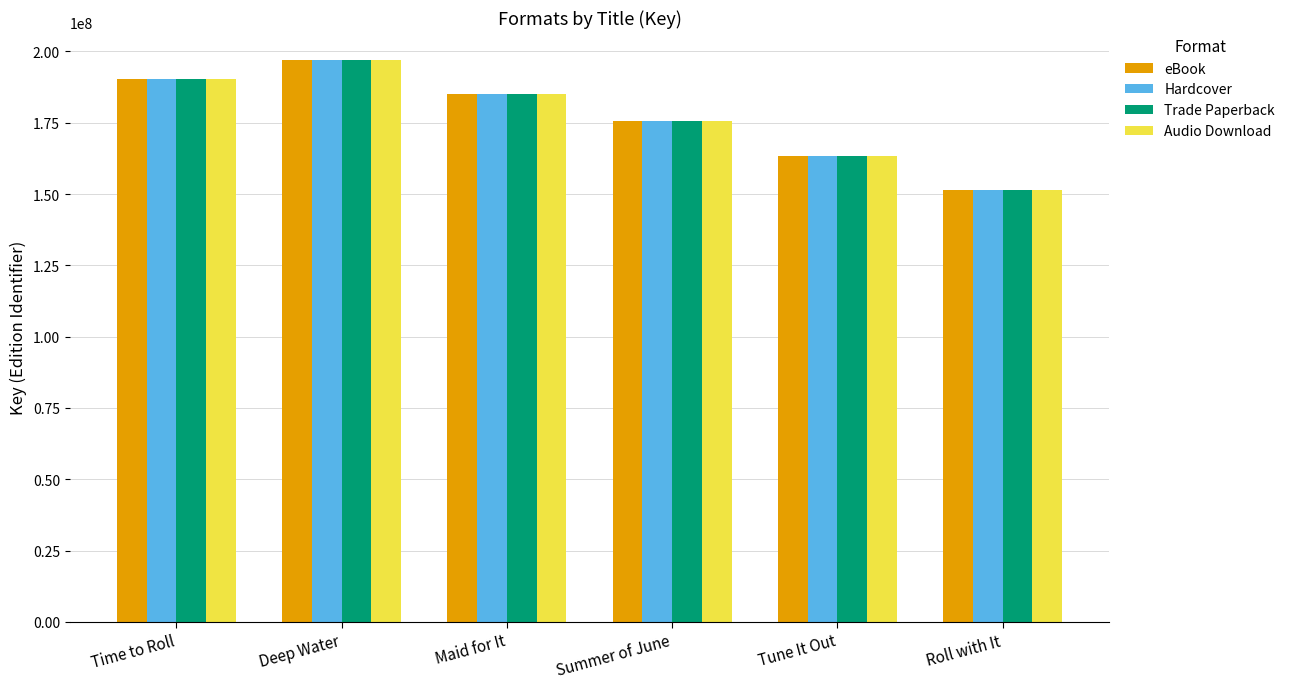

Is it true that Hardcover equals 71700100 at Tune It Out?

False